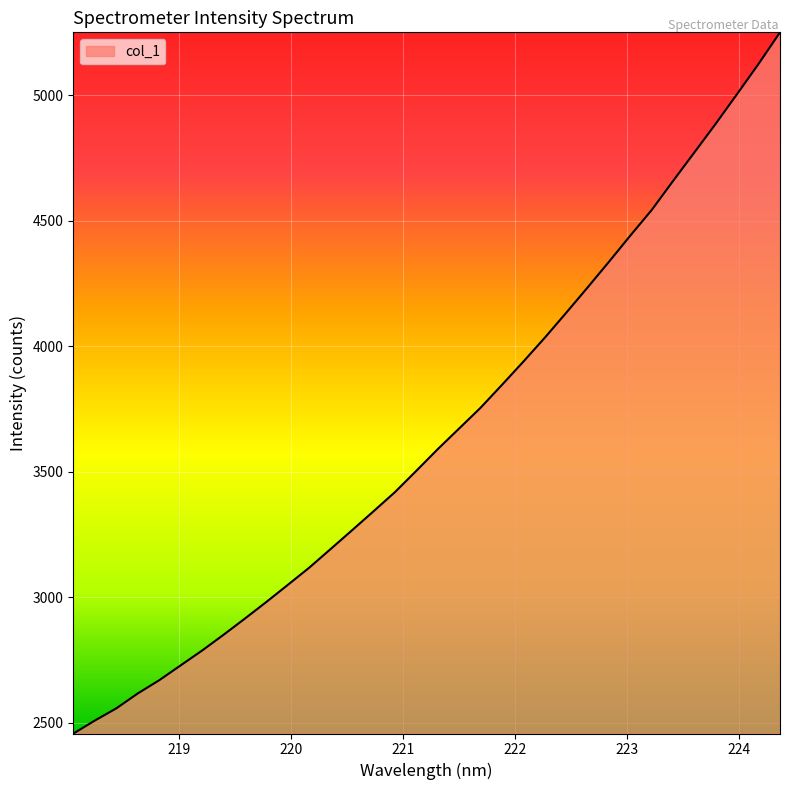

What is the smallest value displayed?

2456.7